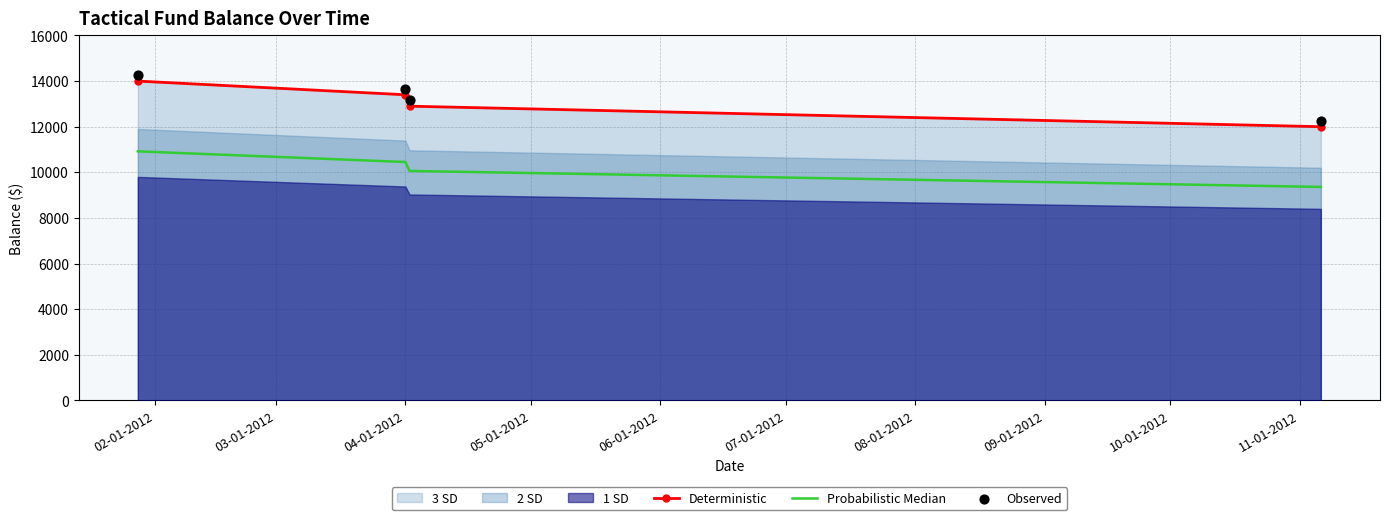

What is the lowest value of the Deterministic series?

12000